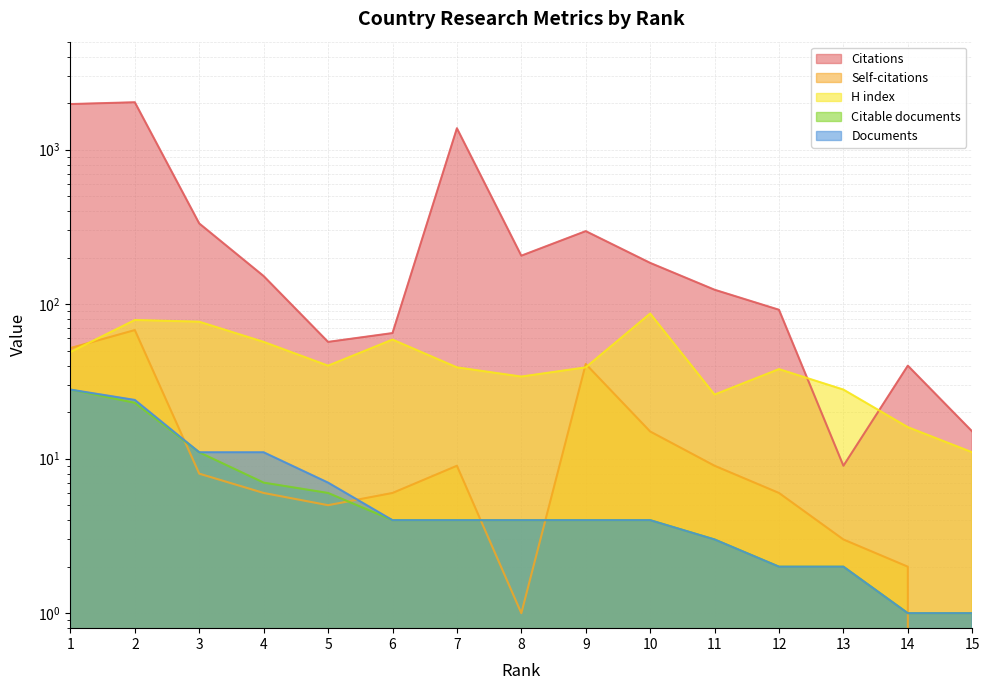

List the series in order of their peak value, lowest first.

Citable documents, Documents, Self-citations, H index, Citations